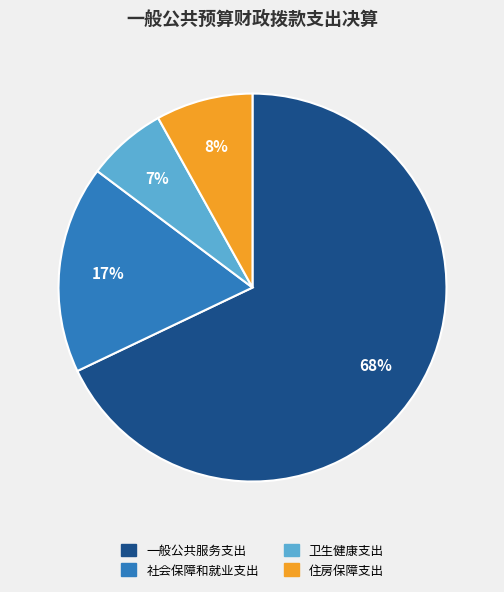

Rank the categories by value from highest to lowest.

一般公共服务支出, 社会保障和就业支出, 住房保障支出, 卫生健康支出